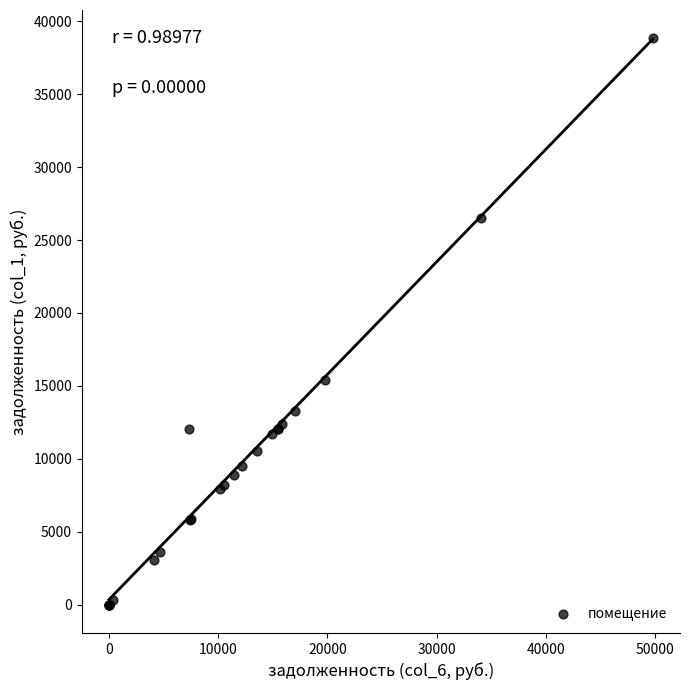

What Y value in the scatter plot is closest to 19416?

15436.8